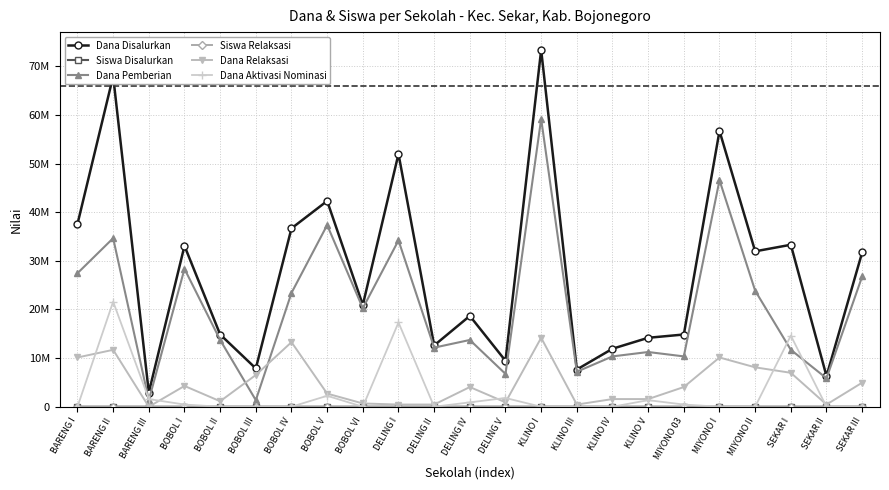

At which category does Siswa Disalurkan reach its first local peak?

BARENG II